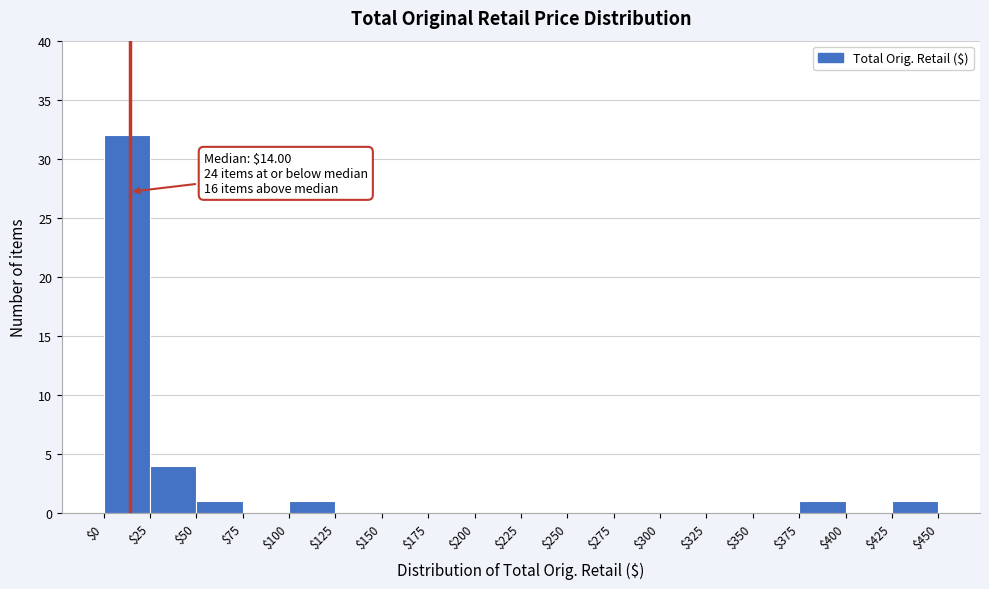

Over which range of the x-axis is the bar tallest?

$0 to $25